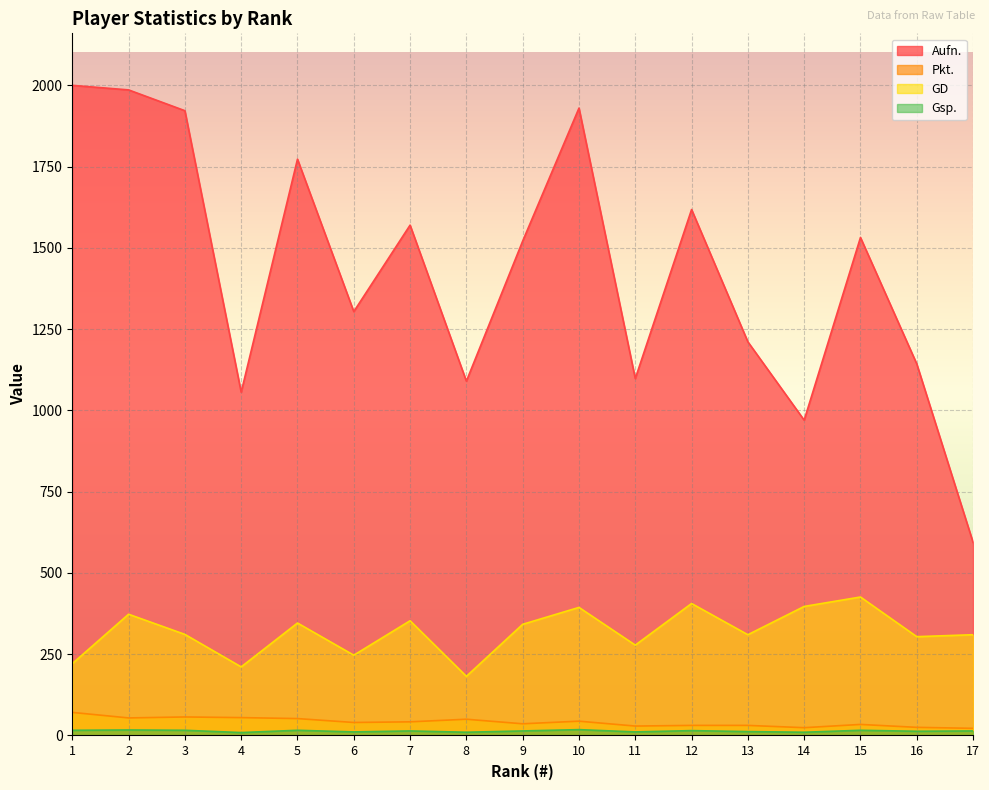

What is the total value across all series at 10?

2386